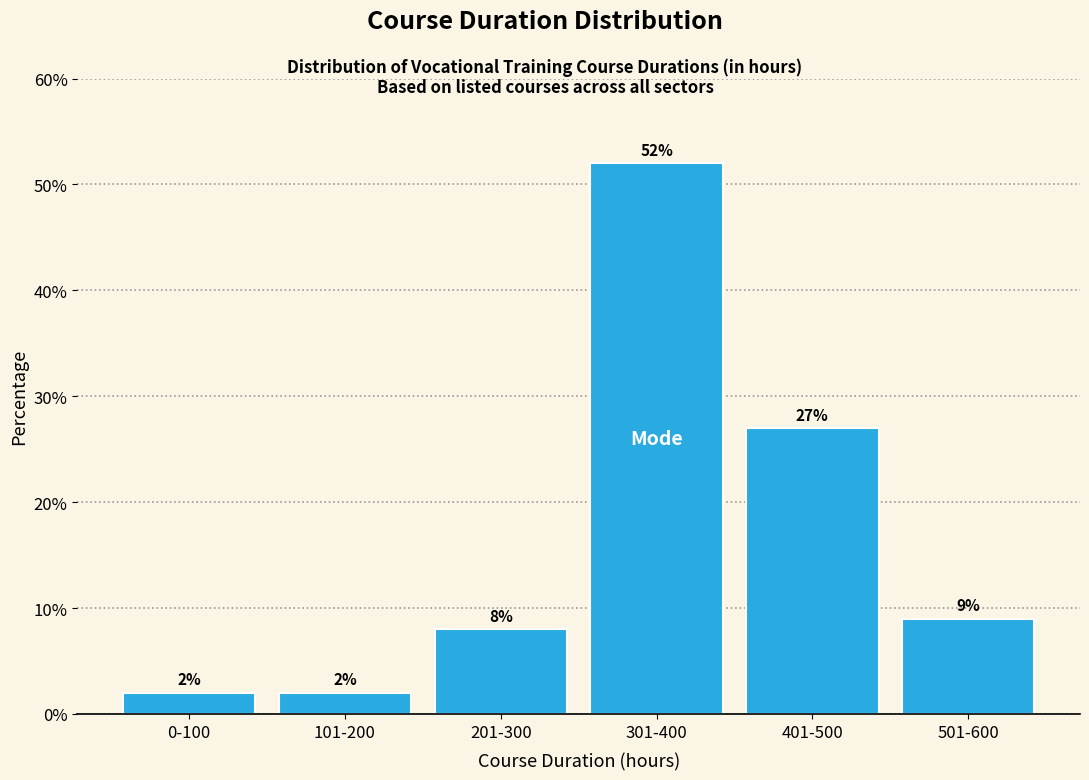

Reading left to right, transcribe all the data shown in this chart.

0-100=2	101-200=2	201-300=8	301-400=52	401-500=27	501-600=9